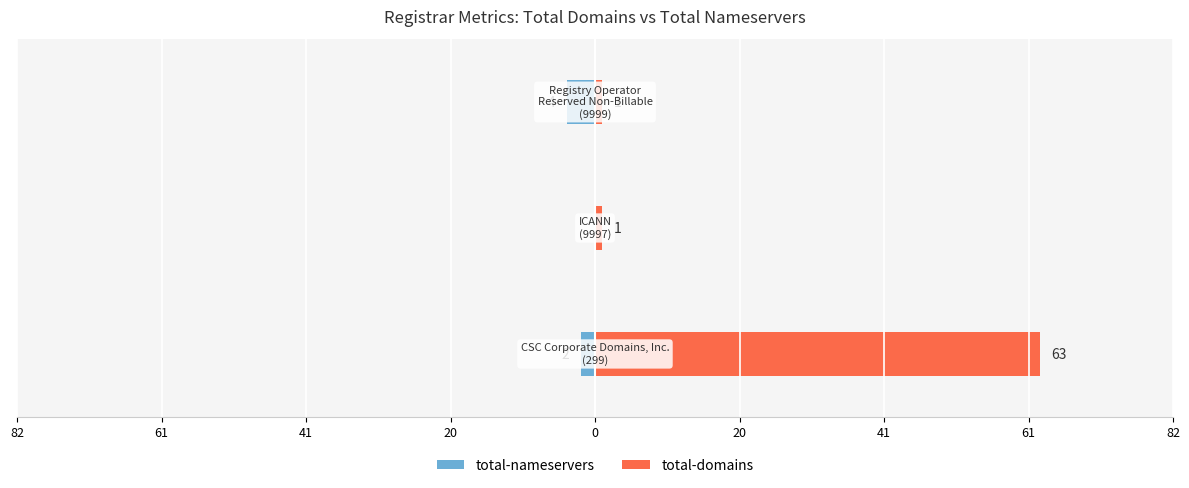

Rank the series at 82 from highest to lowest value.

total-domains, total-nameservers